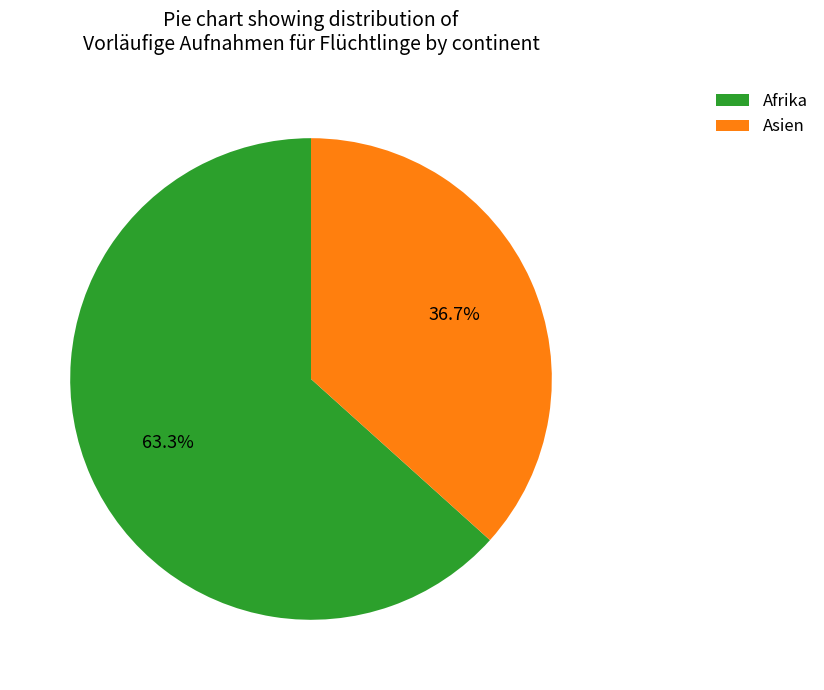

Is the sum of Asien and Afrika greater than half?

Yes